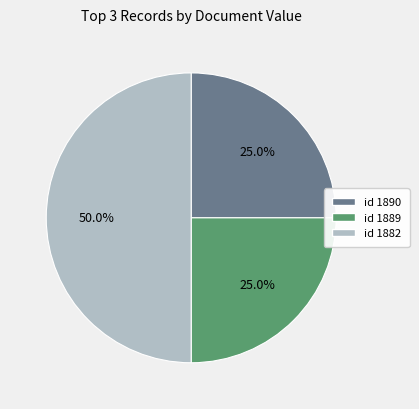

Is id 1890 the majority of the pie?

No